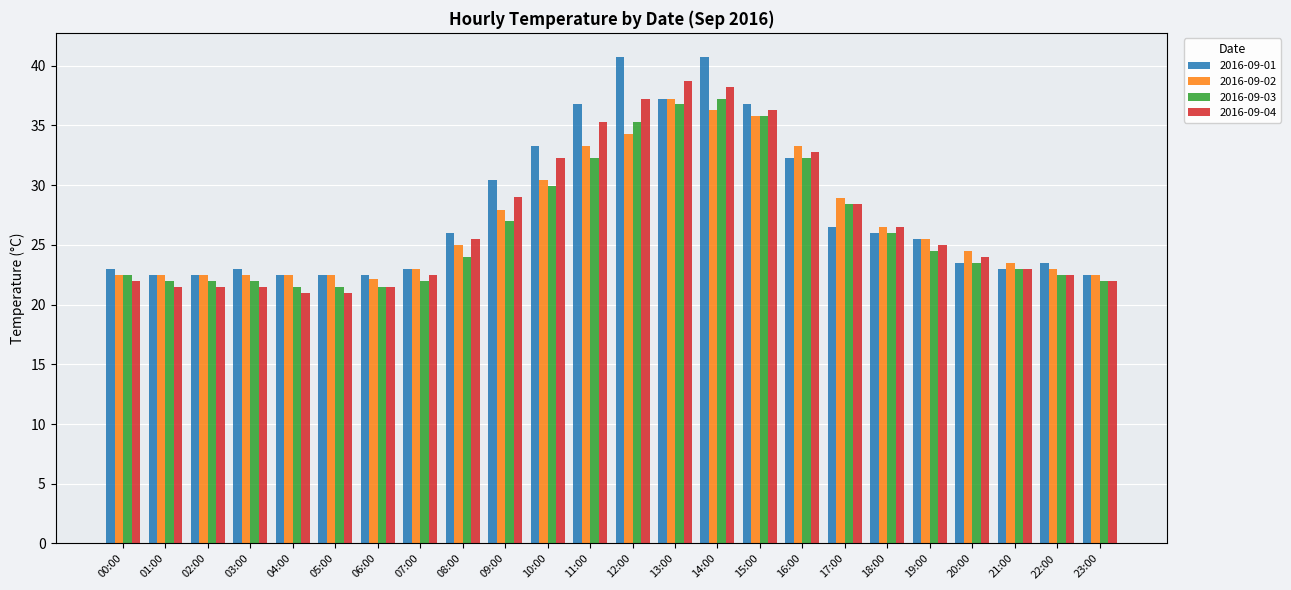

Rank the series at 11:00 from highest to lowest value.

2016-09-01, 2016-09-04, 2016-09-02, 2016-09-03